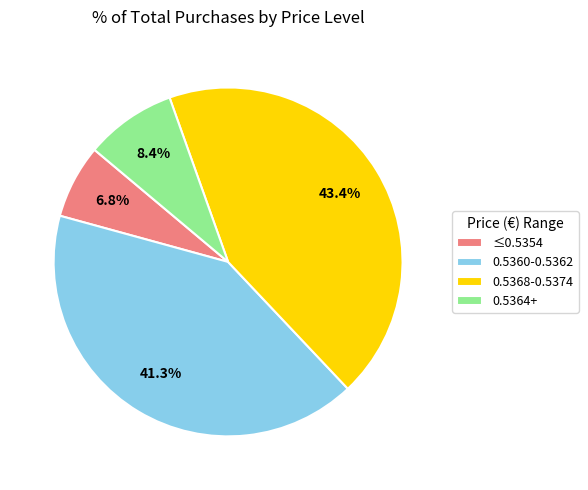

Which slice is the smallest?

≤0.5354